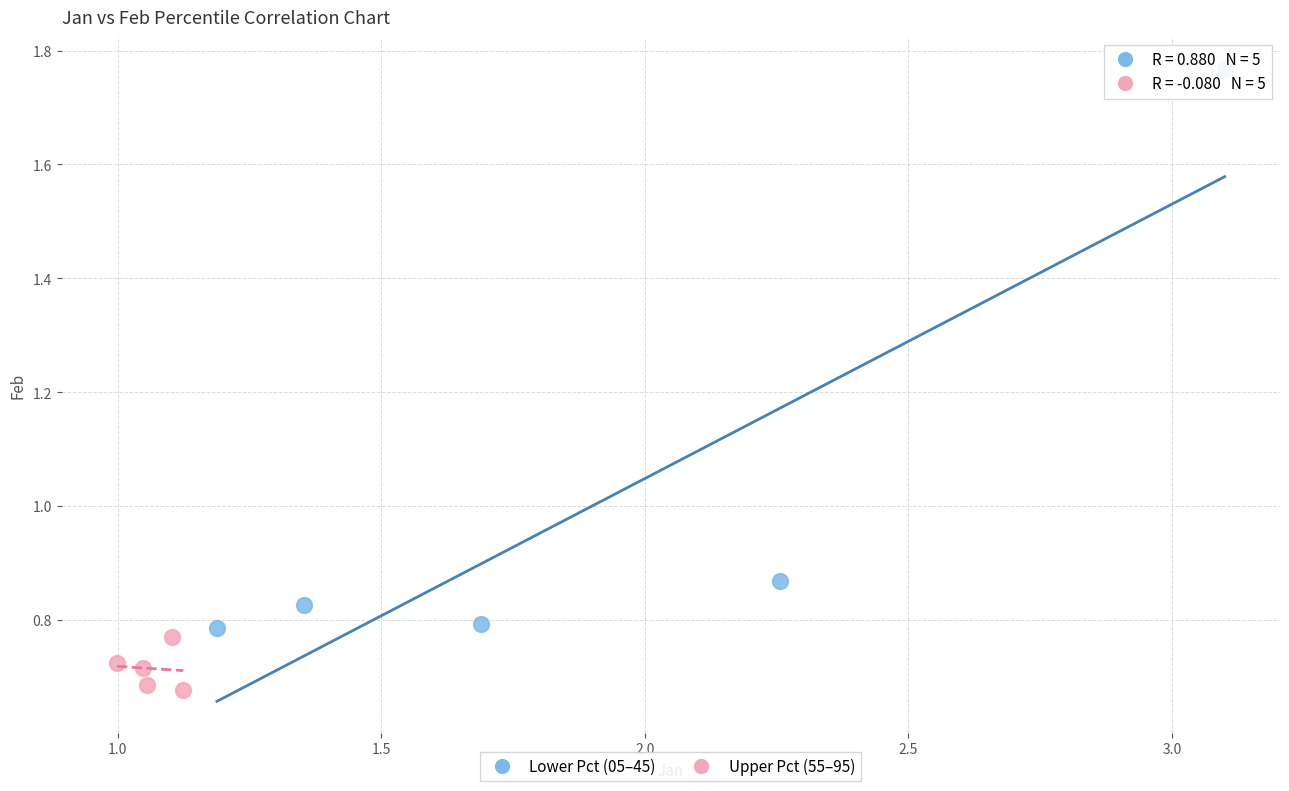

Which series has the widest spread of Y values?

Lower Pct (05–45)